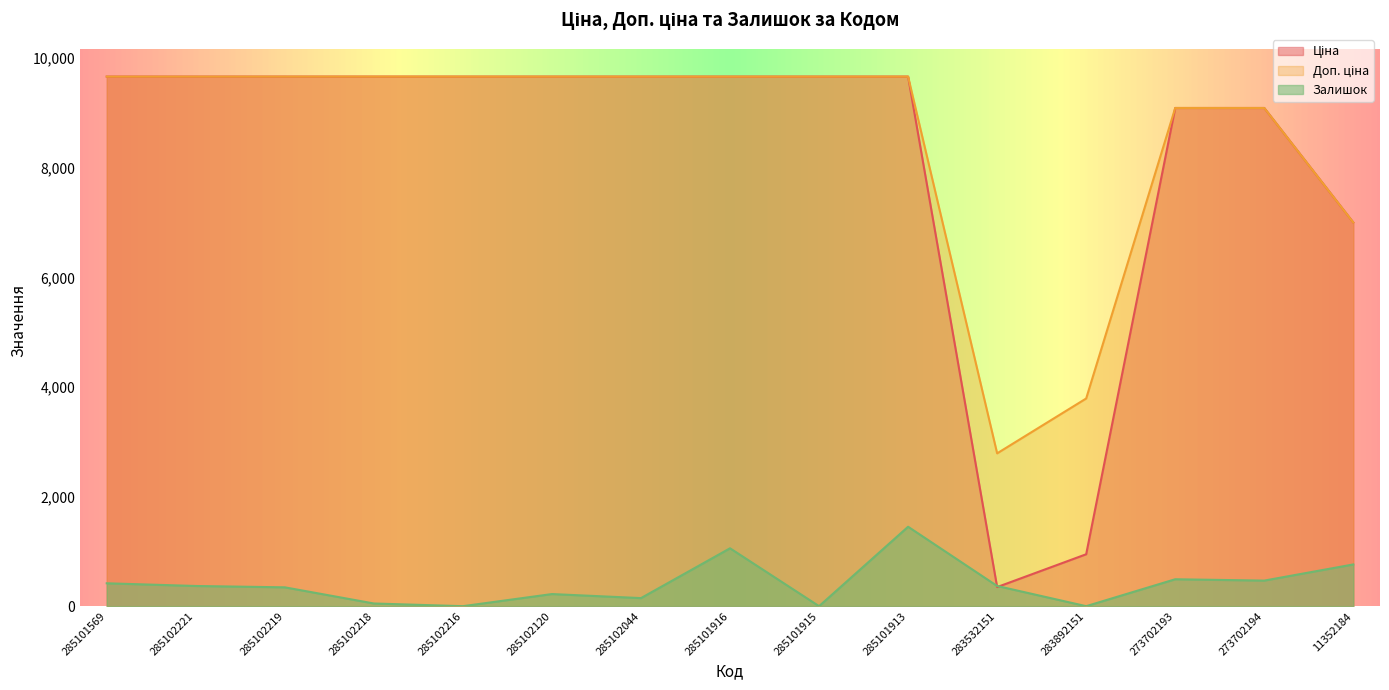

How many times do Ціна and Залишок cross each other?

2